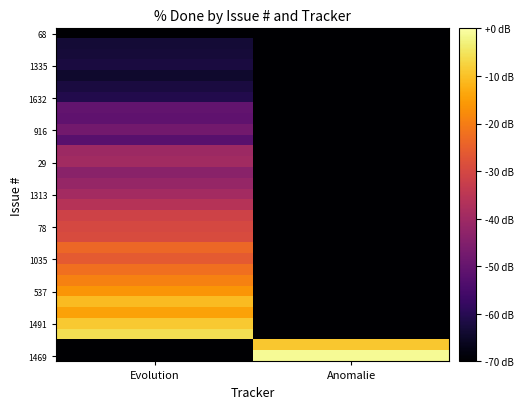

At which category is the sum across all series the highest?

Evolution